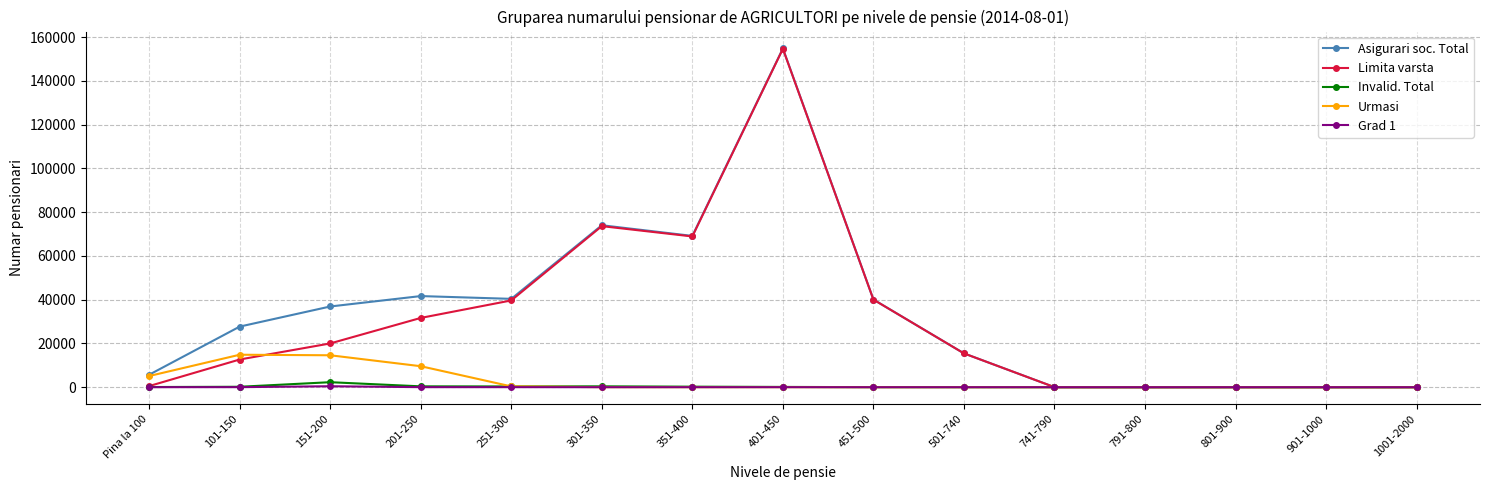

Between 151-200 and 301-350, which series saw the biggest shift?

Limita varsta